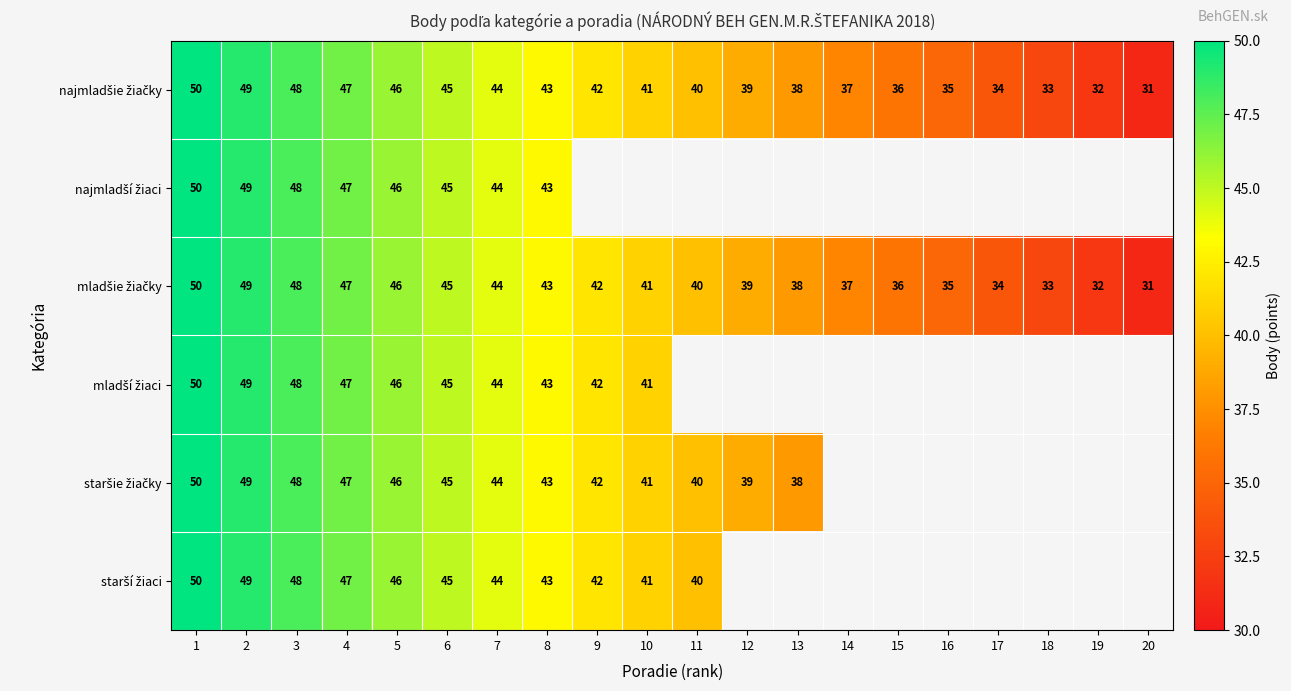

What is the total value across all series at 5?

276